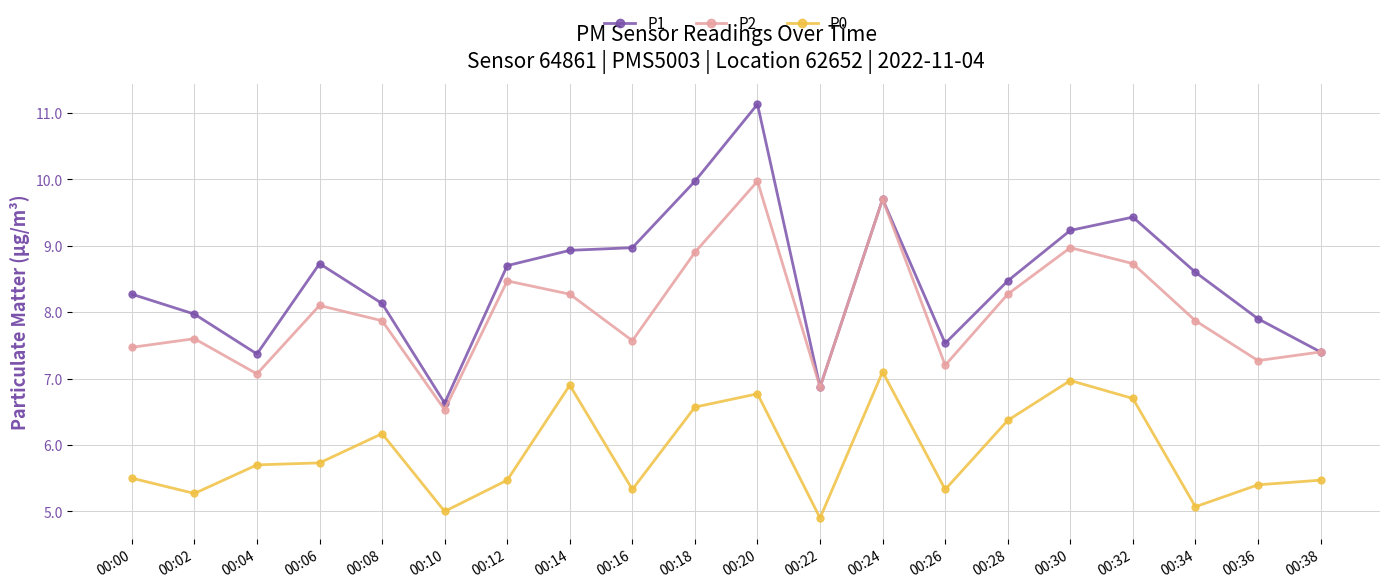

True or false: P0 and P1 cross at least once.

False